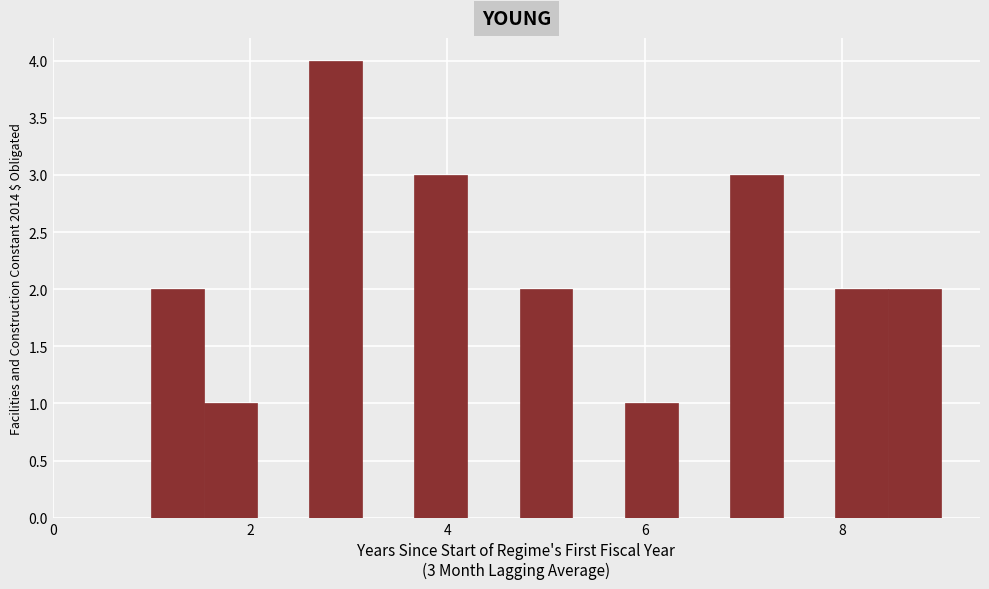

Around what value on the x-axis is the tallest bar? Give the approximate position of its centre, as read against the axis.

2.8